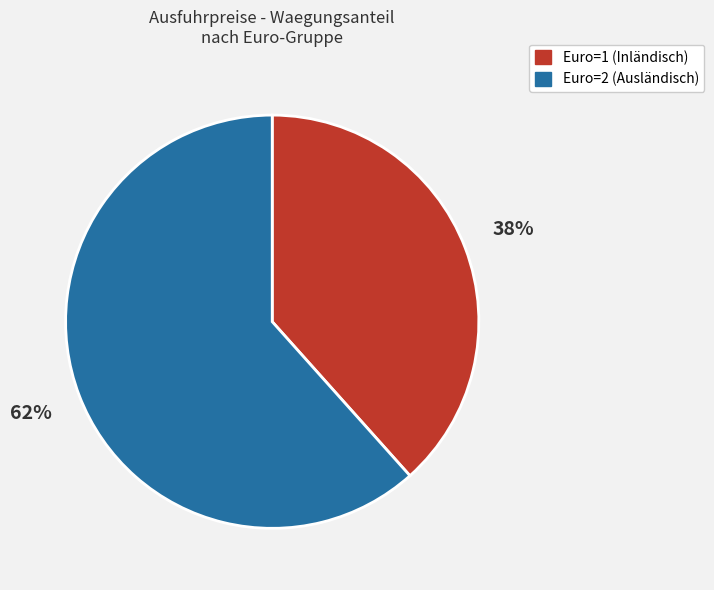

Is there a majority slice in this chart?

Yes